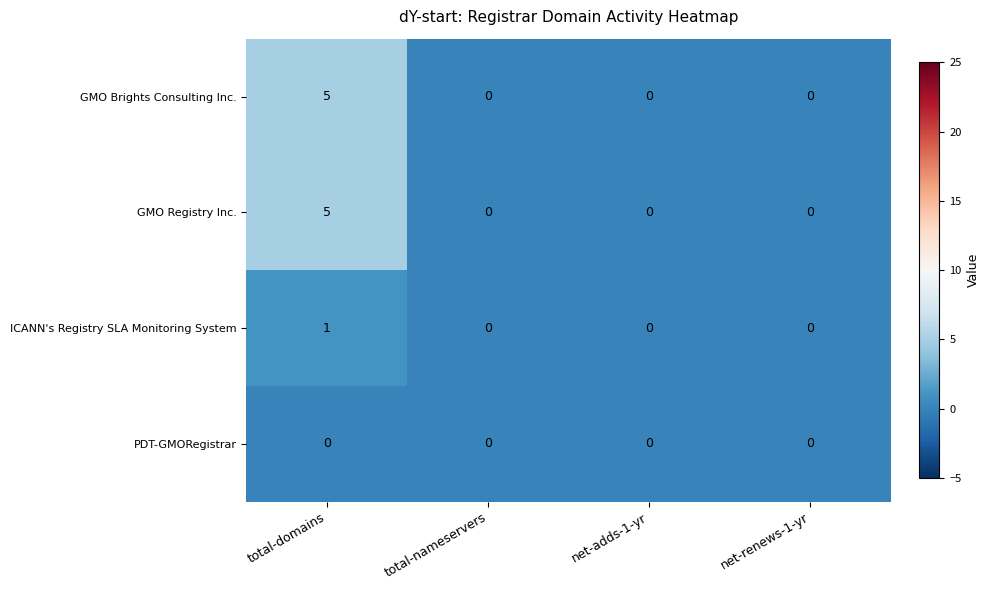

Reading left to right, list all the values displayed in this chart.

GMO Brights Consulting Inc.: total-domains=5	total-nameservers=0	net-adds-1-yr=0	net-renews-1-yr=0
GMO Registry Inc.: total-domains=5	total-nameservers=0	net-adds-1-yr=0	net-renews-1-yr=0
ICANN's Registry SLA Monitoring System: total-domains=1	total-nameservers=0	net-adds-1-yr=0	net-renews-1-yr=0
PDT-GMORegistrar: total-domains=0	total-nameservers=0	net-adds-1-yr=0	net-renews-1-yr=0